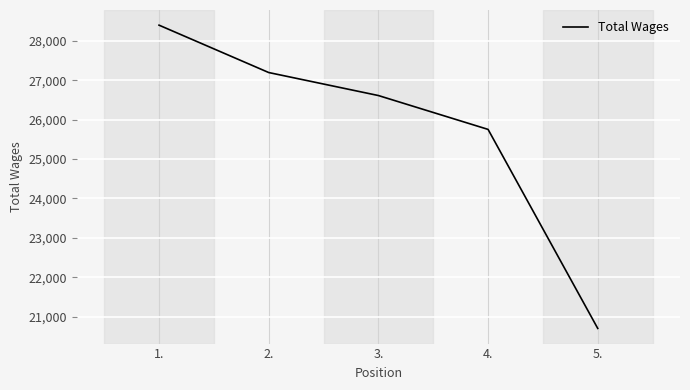

True or false: the data has more than 2 interior local peaks.

False